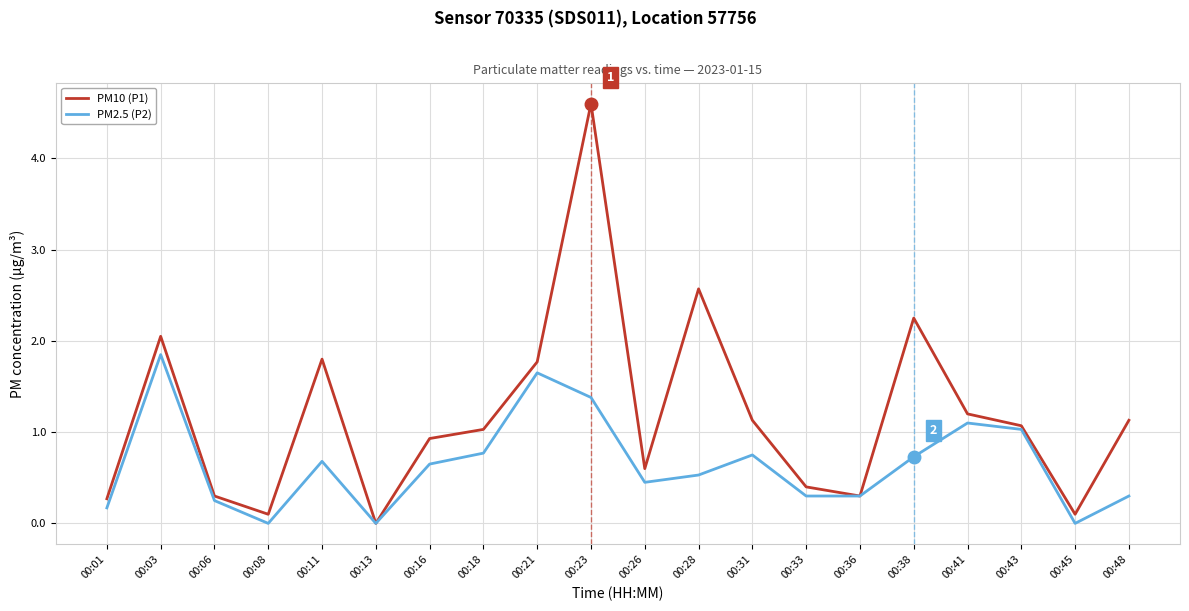

What is the approximate value of PM2.5 (P2) at 00:23?

1.4